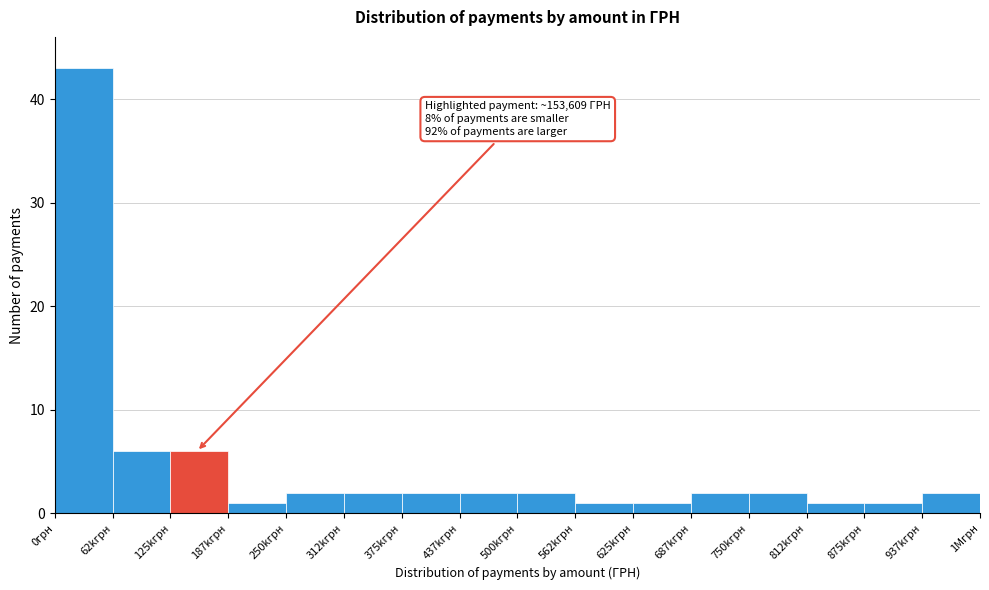

Reading left to right, list all the values displayed in this chart.

43	6	6	1	2	2	2	2	2	1	1	2	2	1	1	2